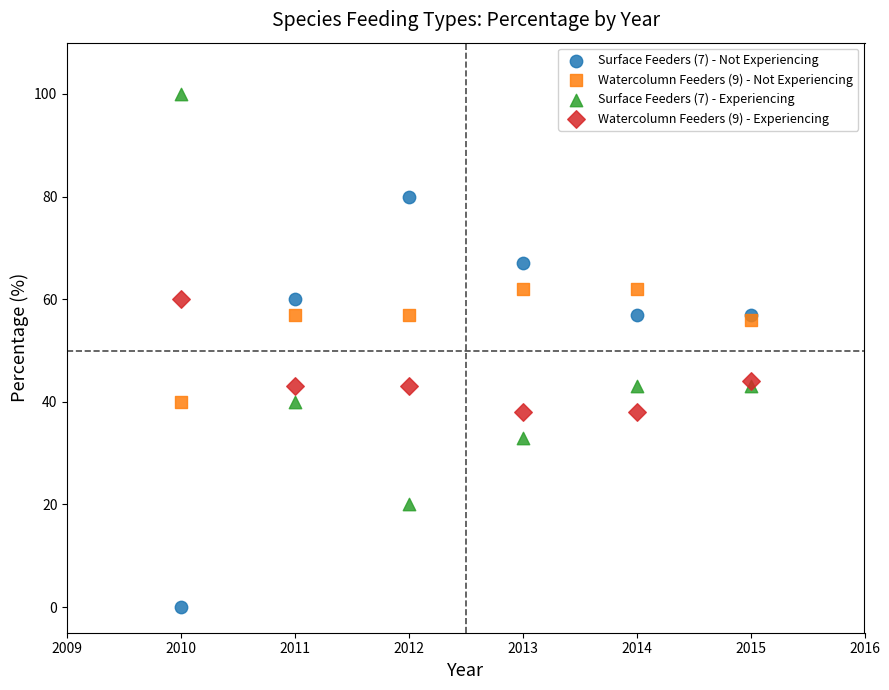

Which series reaches the maximum Y coordinate?

Surface Feeders (7) - Experiencing